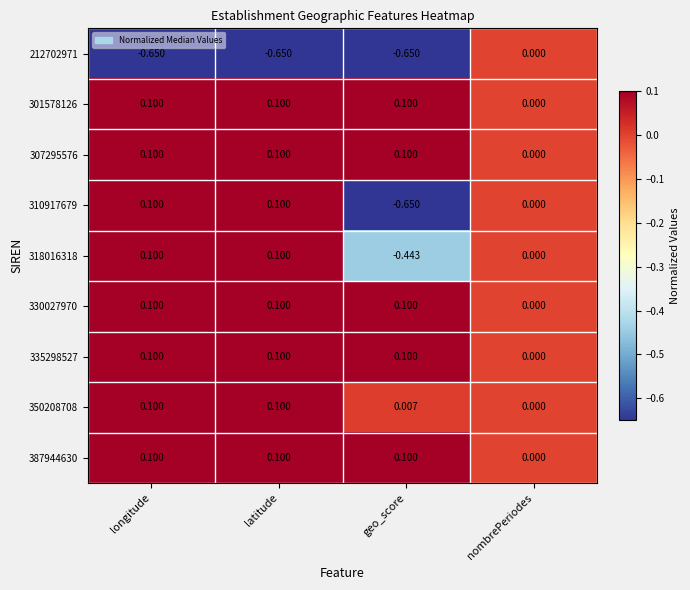

Which category has the lowest value in the 318016318 series?

geo_score